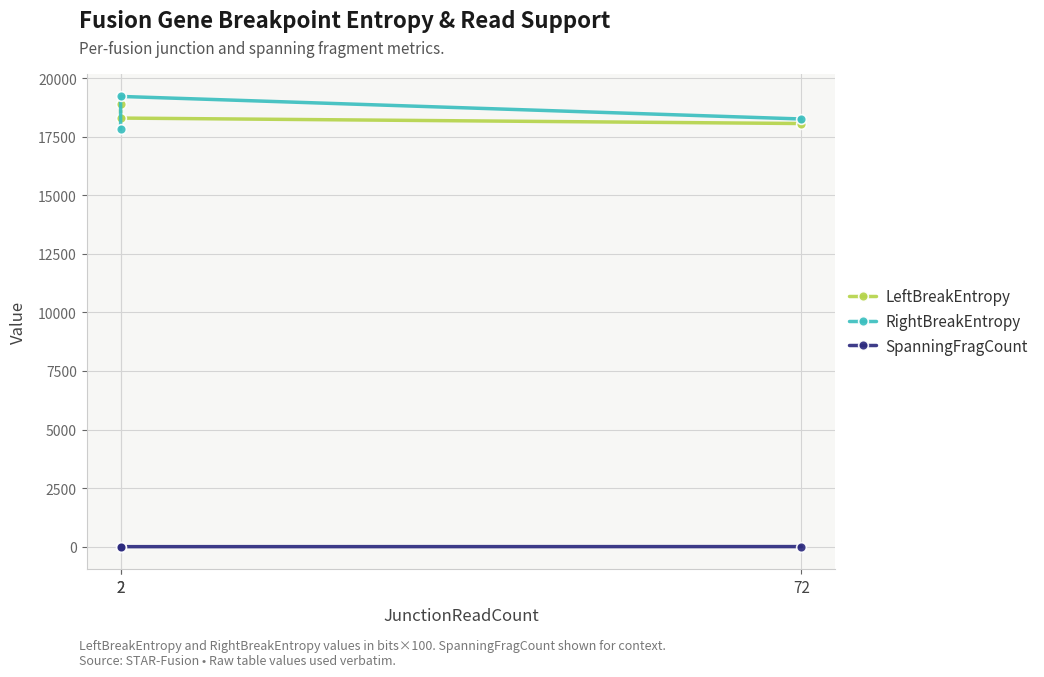

Between 72 and 2, which series saw the biggest shift?

LeftBreakEntropy